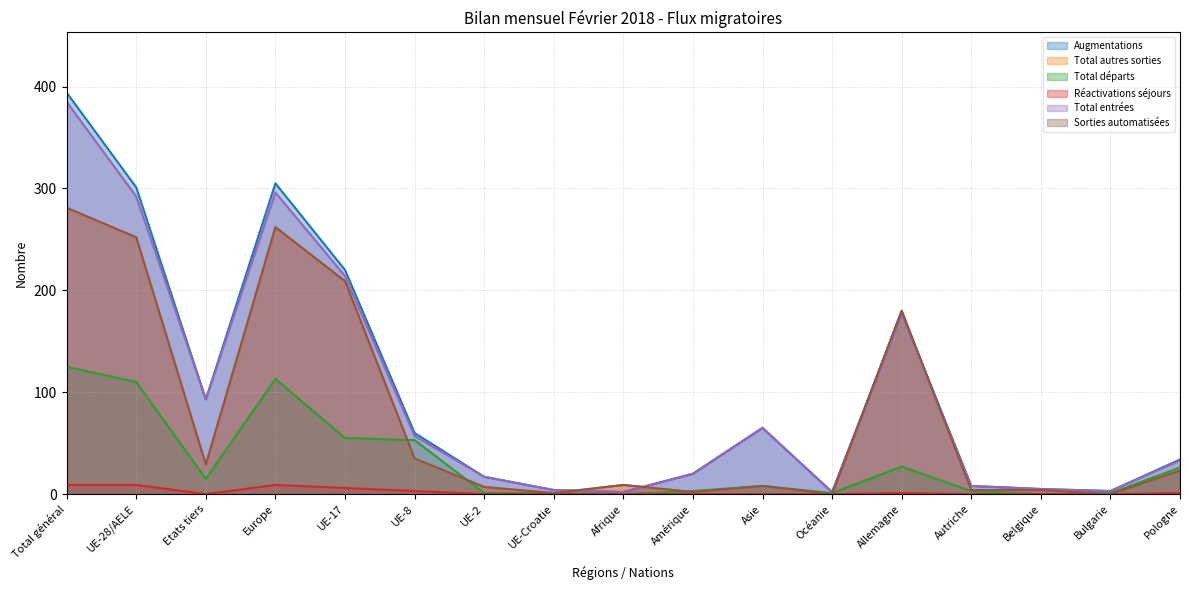

List the labels in order of Total départs value, largest first.

Total général, Europe, UE-28/AELE, UE-17, UE-8, Allemagne, Pologne, Etats tiers, Asie, Amérique, Autriche, UE-2, UE-Croatie, Océanie, Bulgarie, Afrique, Belgique